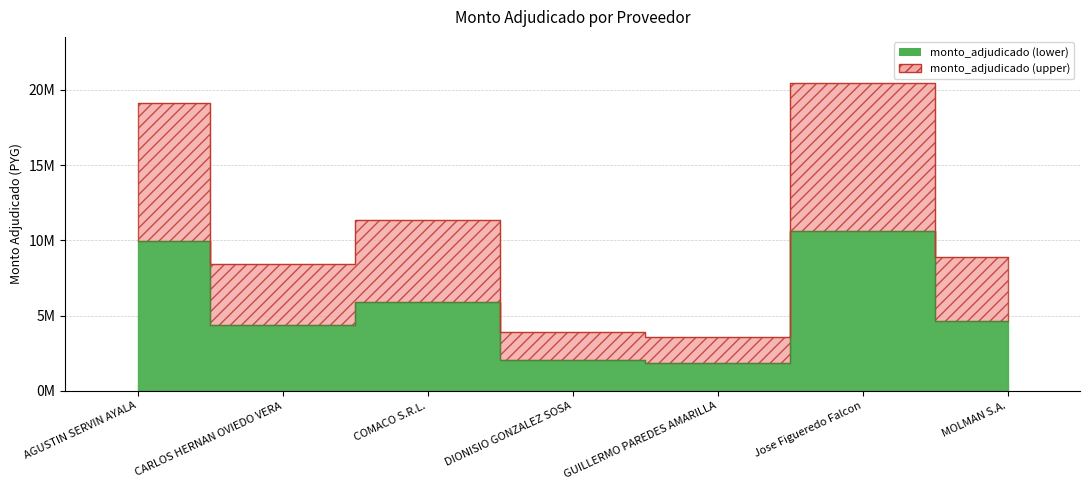

What position from the right is MOLMAN S.A.?

1